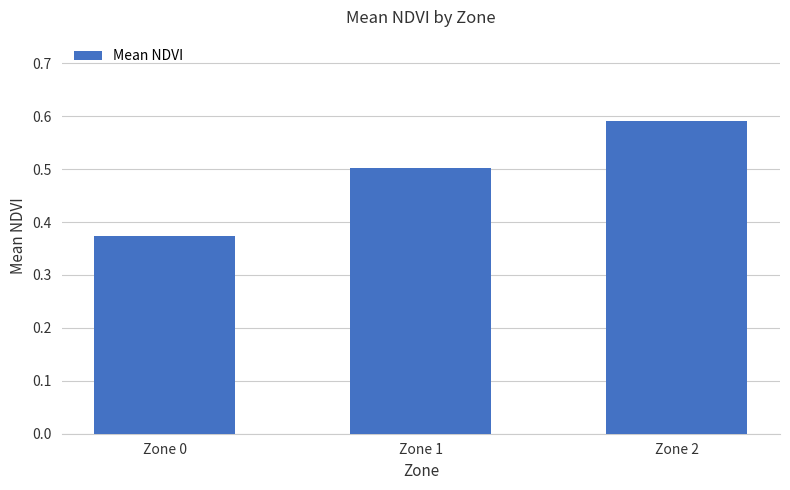

True or false: the data shows 0.3 at Zone 2.

False